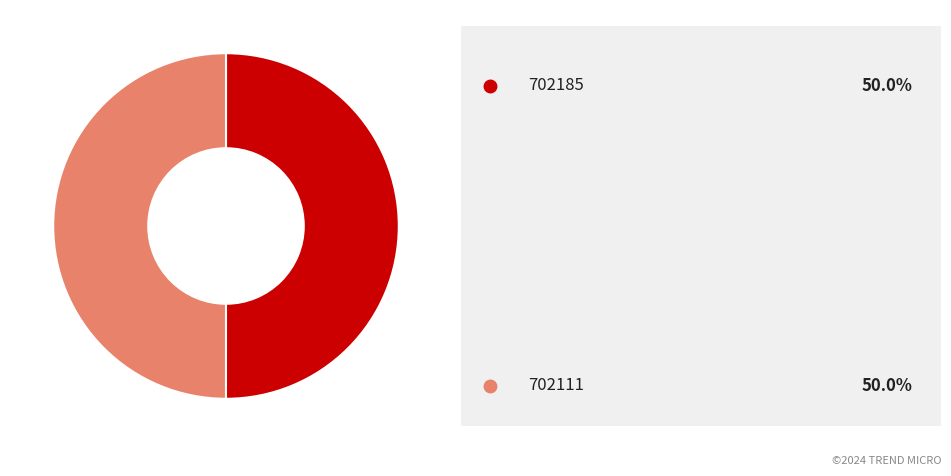

Count the number of slices in the pie.

2